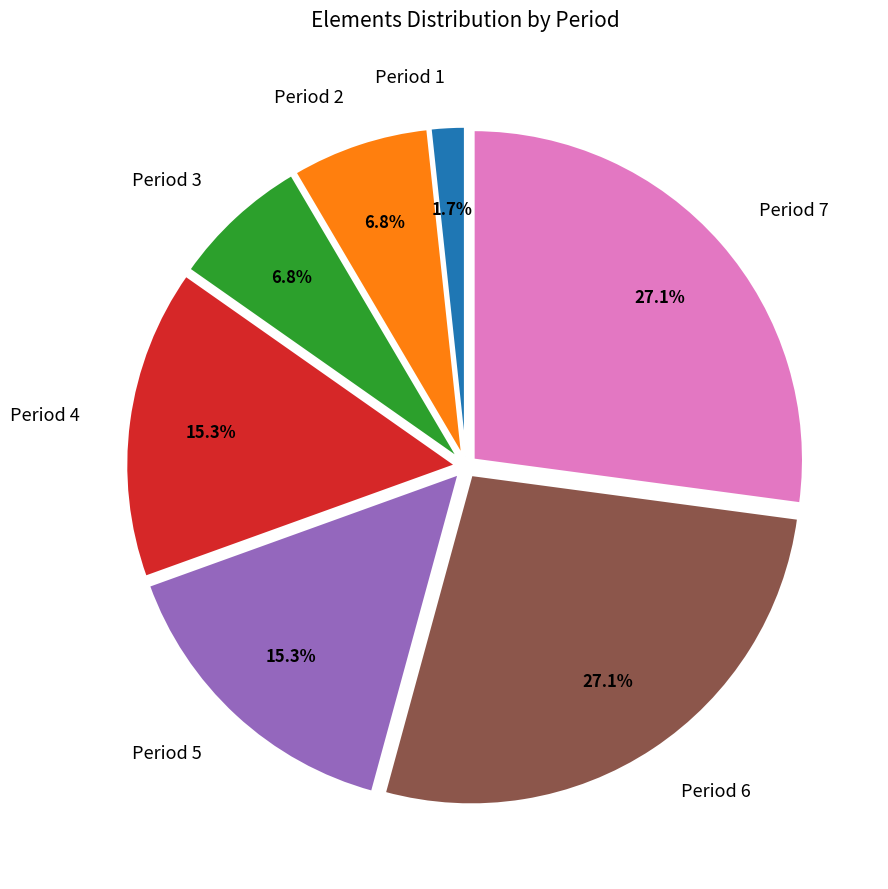

How many segments does this pie chart have?

7